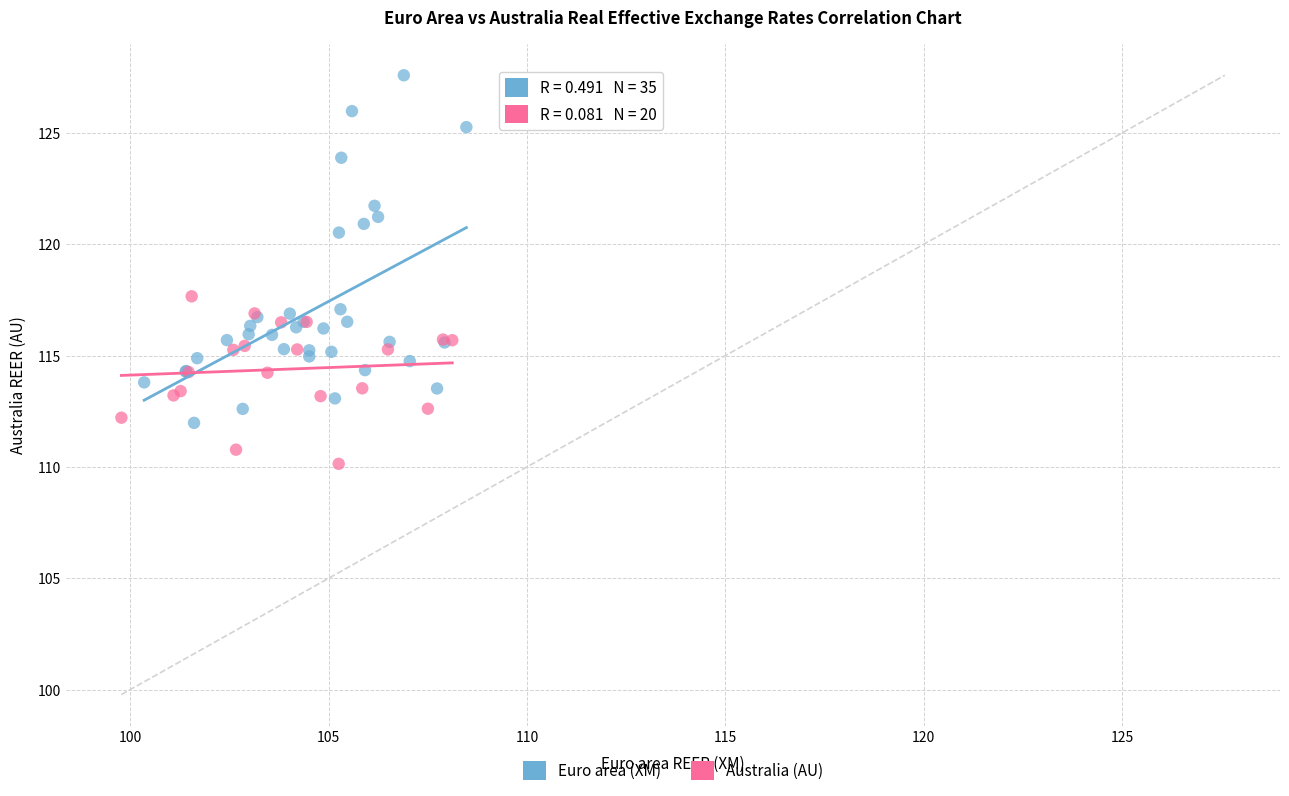

Which series contains the lowest Y value?

Australia (AU)